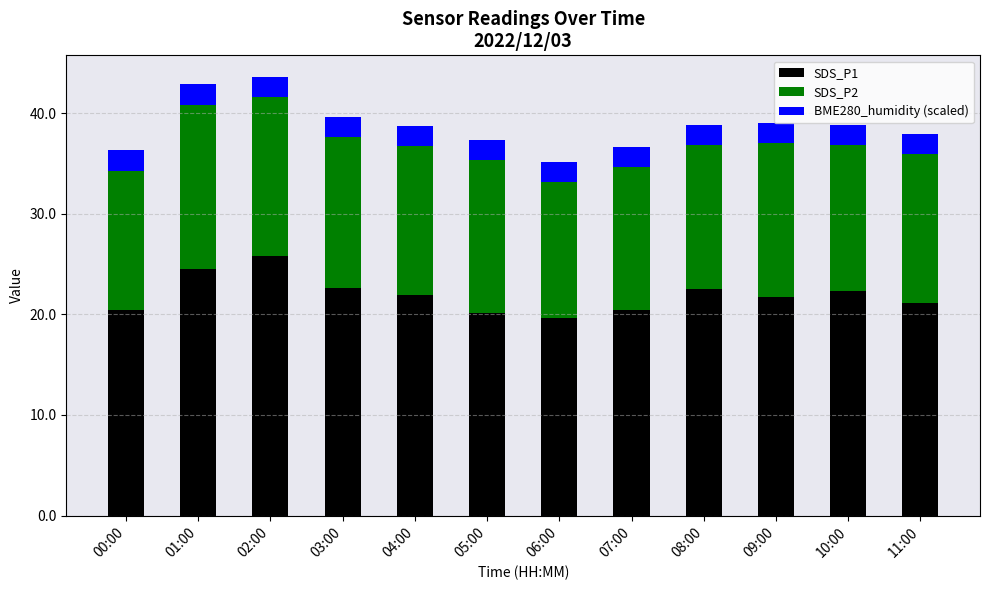

The SDS_P1 series shows 22.3 at 10:00. True or false?

True